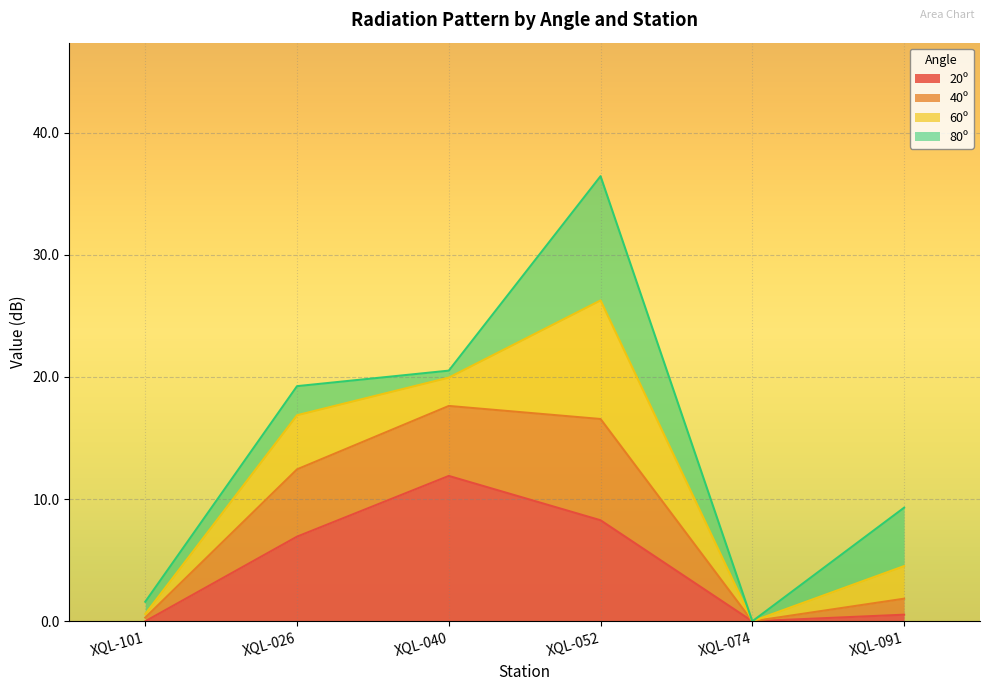

What is the maximum value for 20º?

11.9